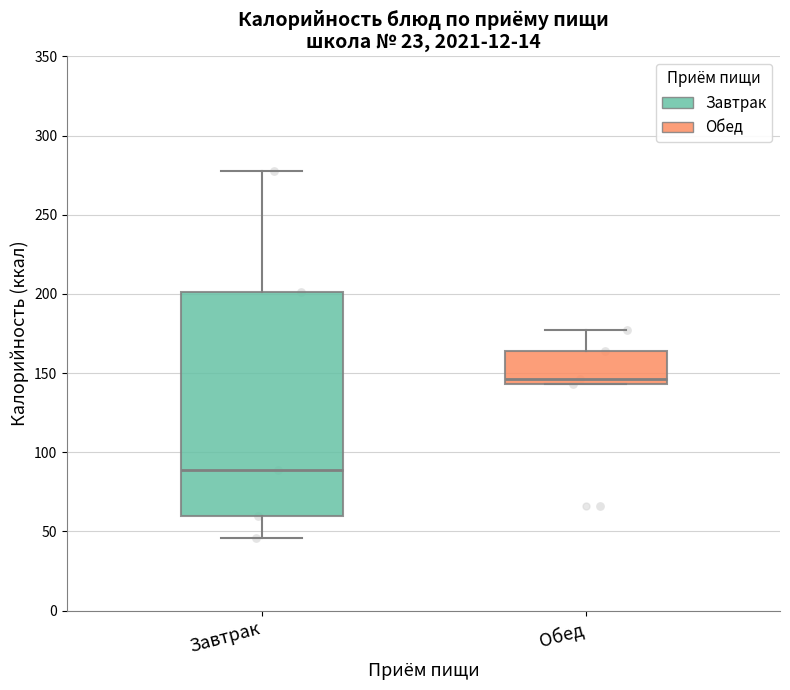

Where does the upper whisker of the box for Обед end on the y-axis? The values are not printed on the chart, so give them approximately, as read against the axis.

175